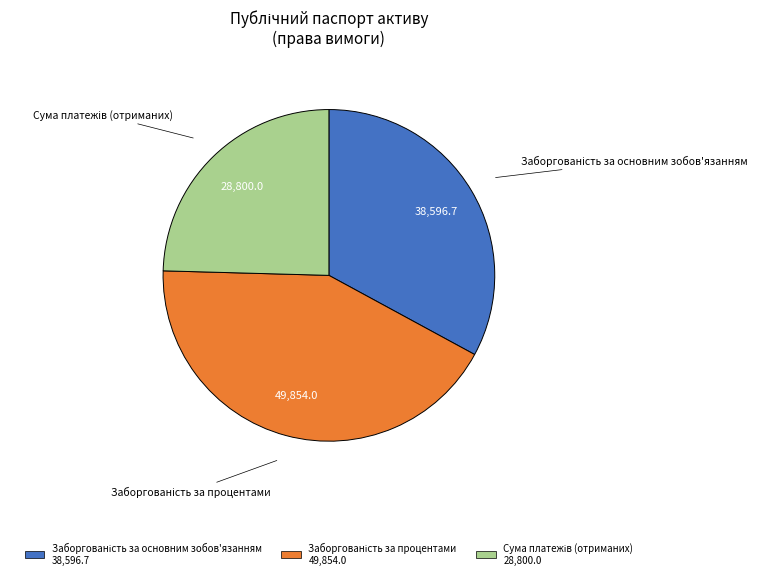

Does any single category account for the majority?

No